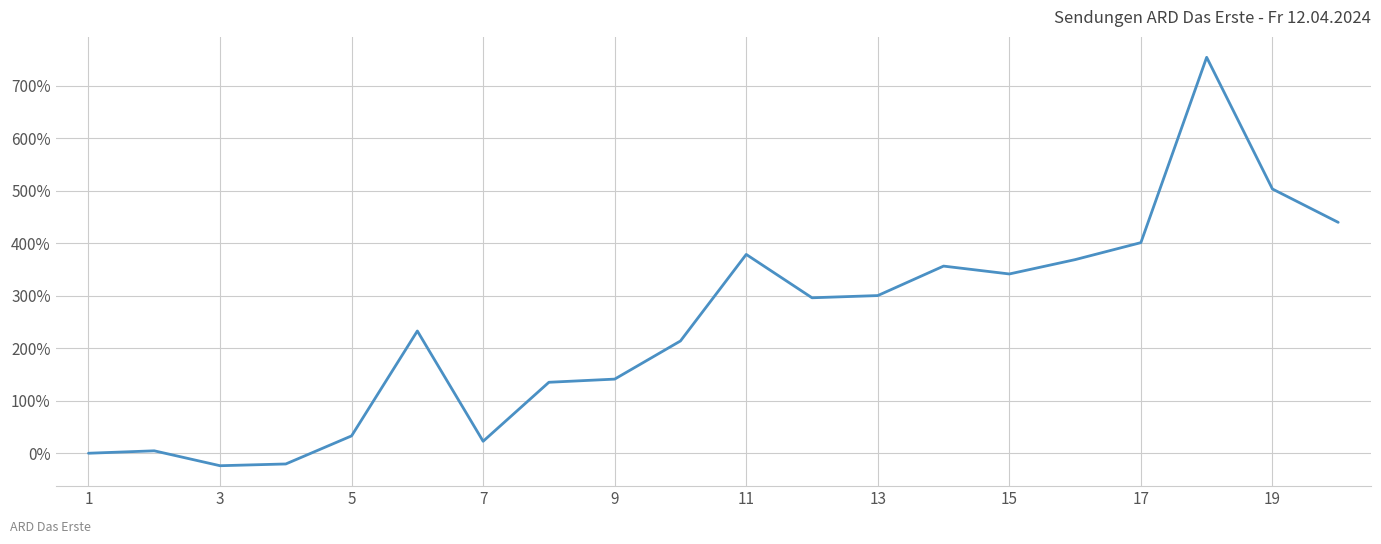

What is the maximum value shown in the chart?

754.0